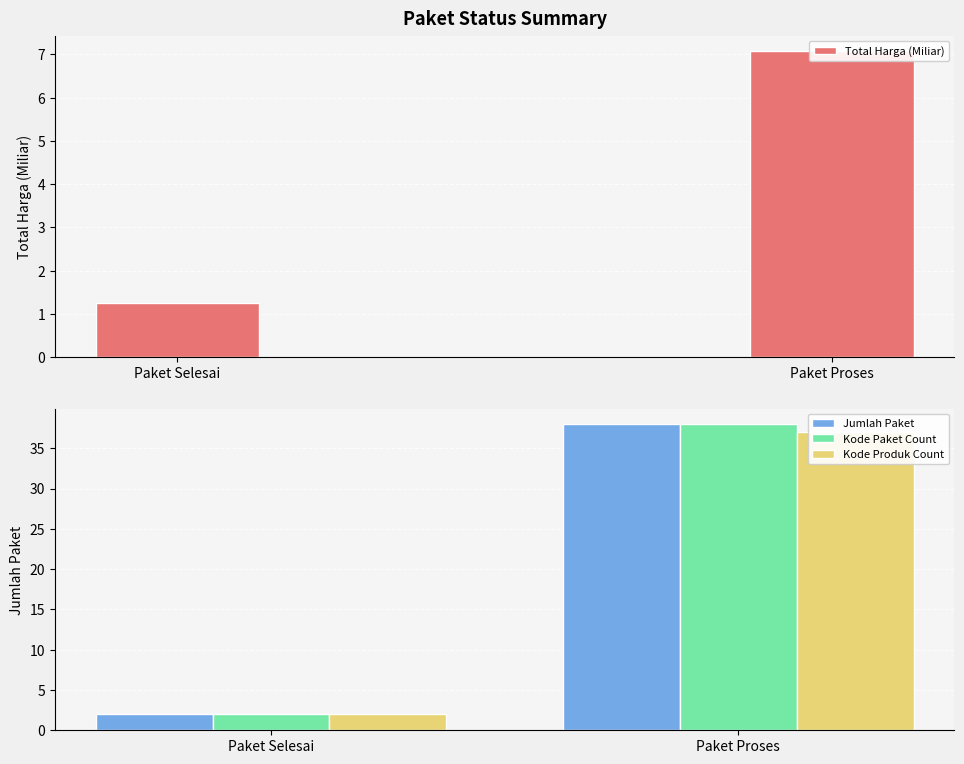

How many bars are there in total?

8